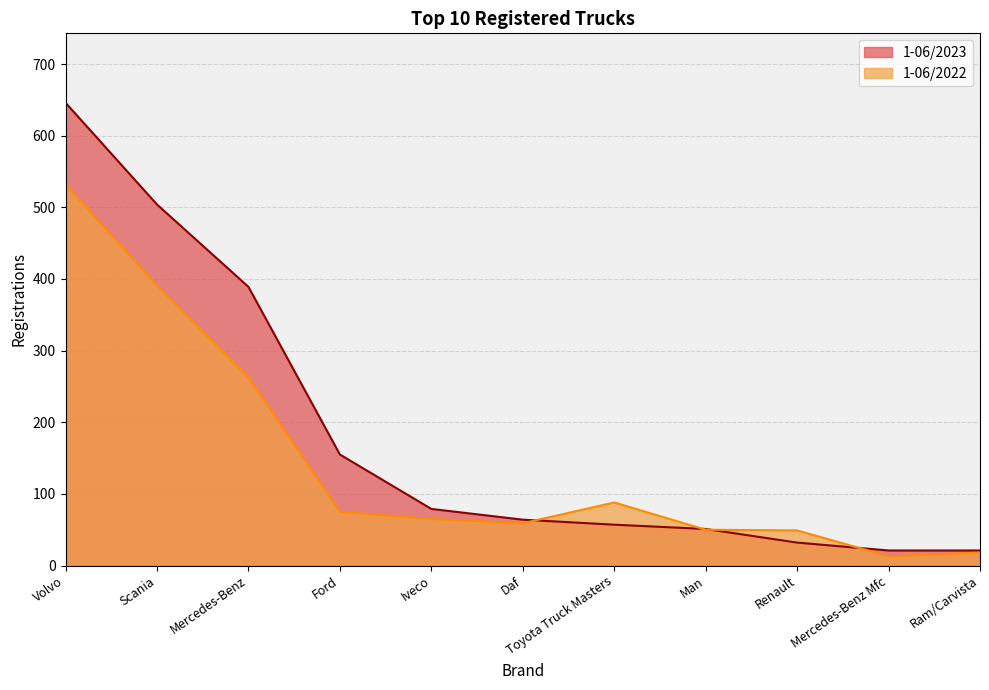

The value of 1-06/2023 at Scania is 504. True or false?

True